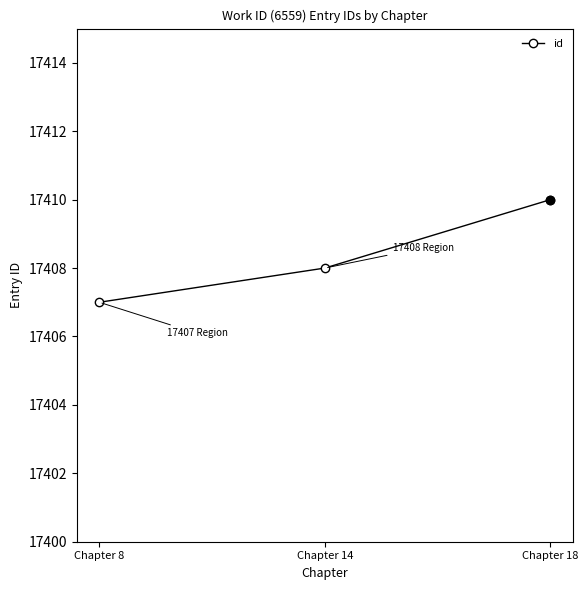

Reading right to left, extract all data points from this chart.

Chapter 18=17410	Chapter 14=17408	Chapter 8=17407